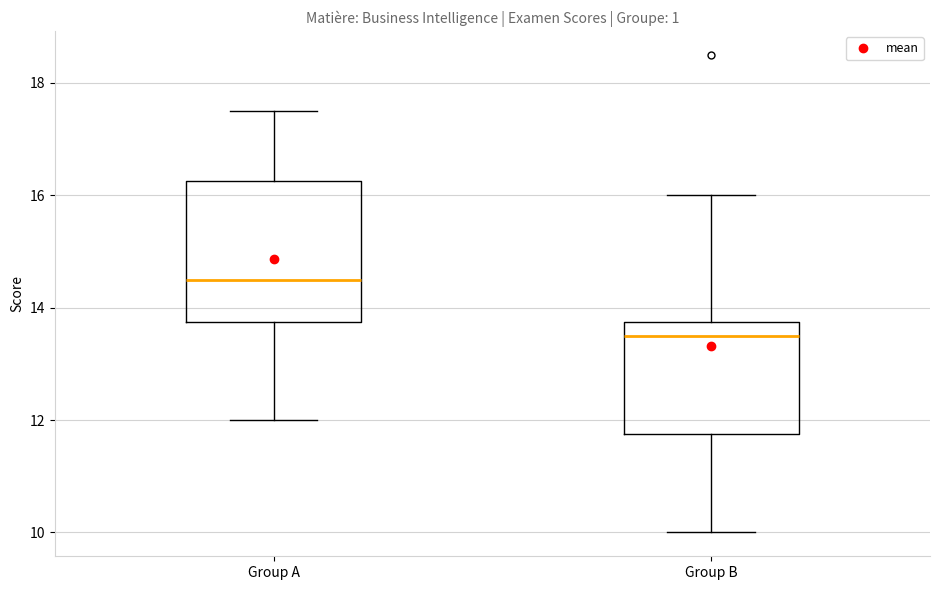

Comparing the boxes themselves (not the whiskers), which one is the tallest?

Group A